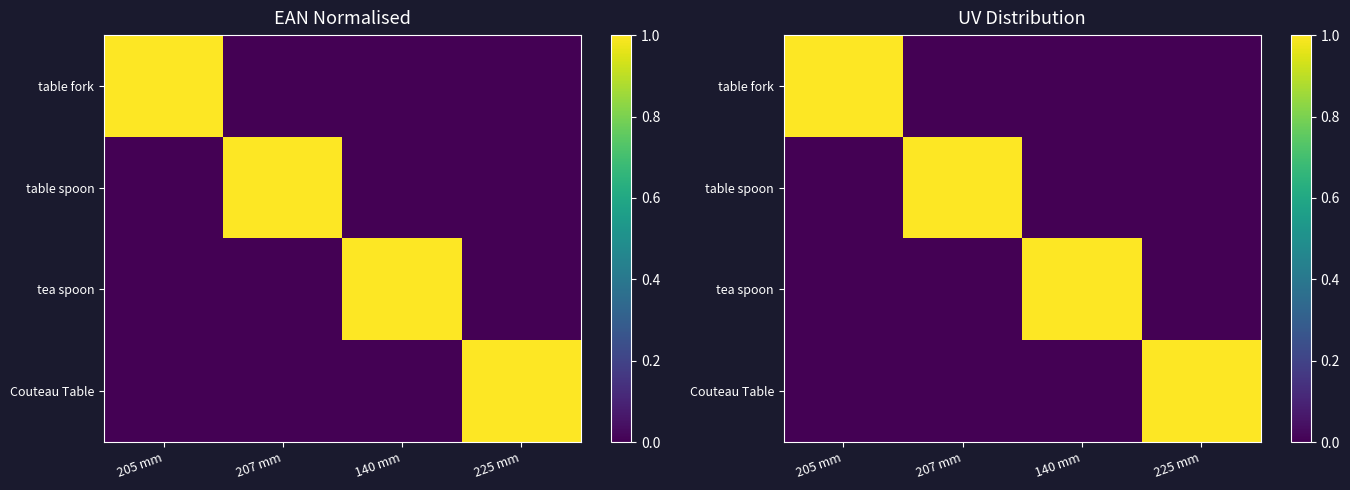

List the labels in order of table spoon value, smallest first.

205 mm, 140 mm, 225 mm, 207 mm